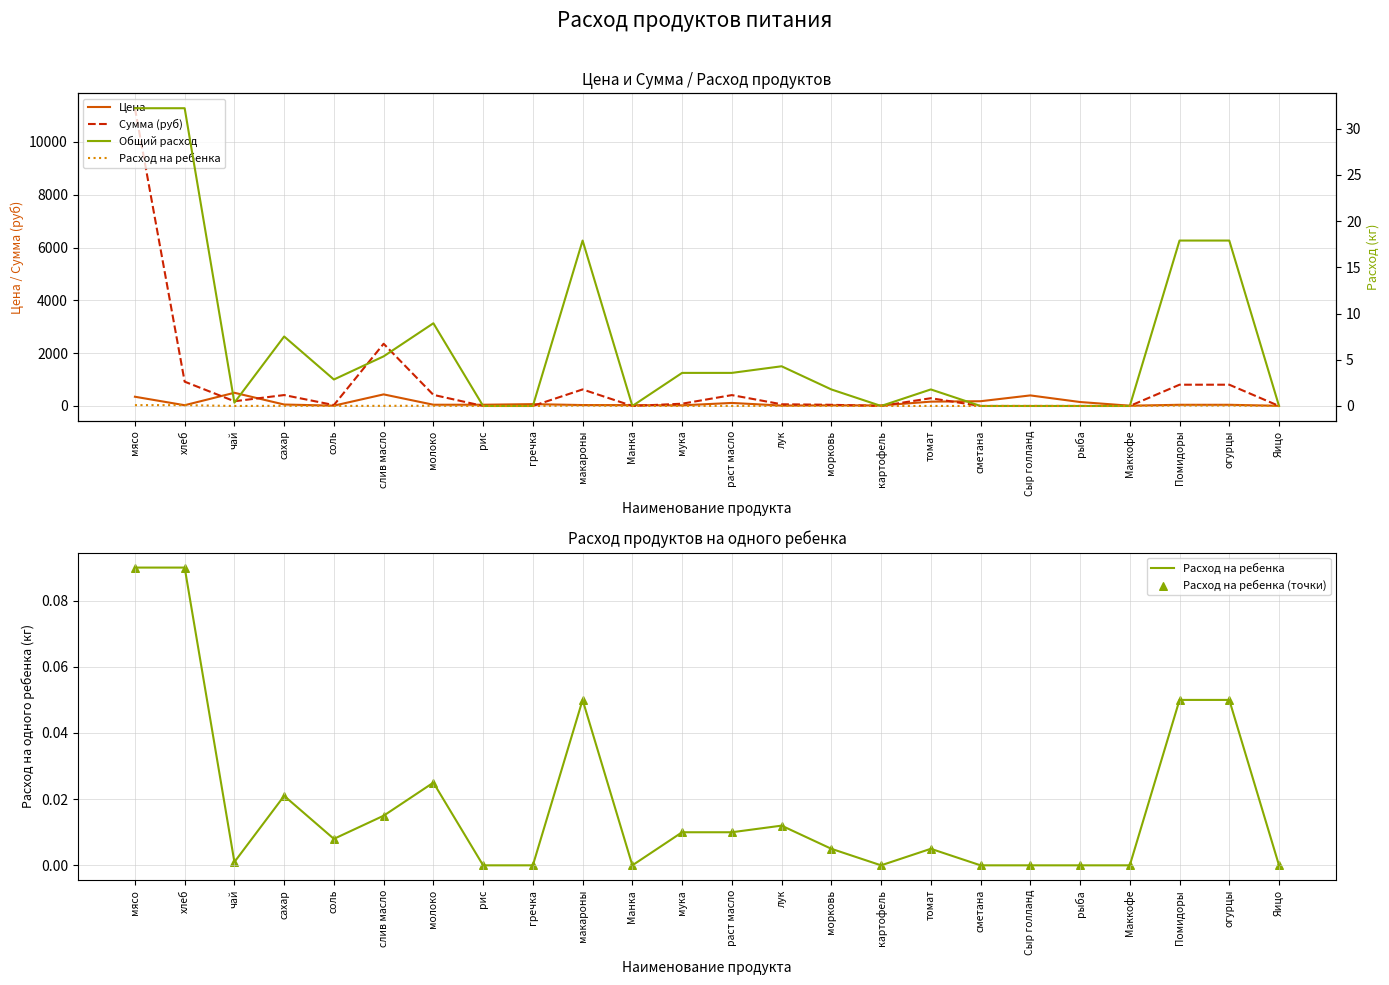

Which series has the largest total across all categories?

Сумма (руб)